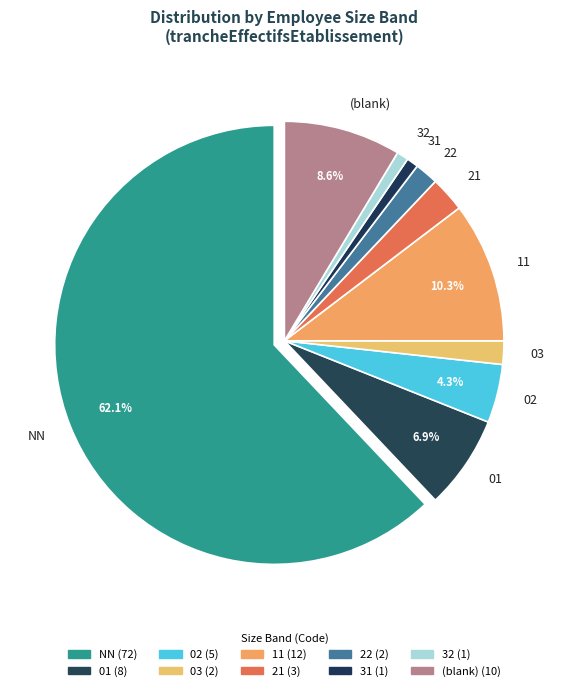

What percentage is the 11 slice, to the nearest percent?

10%